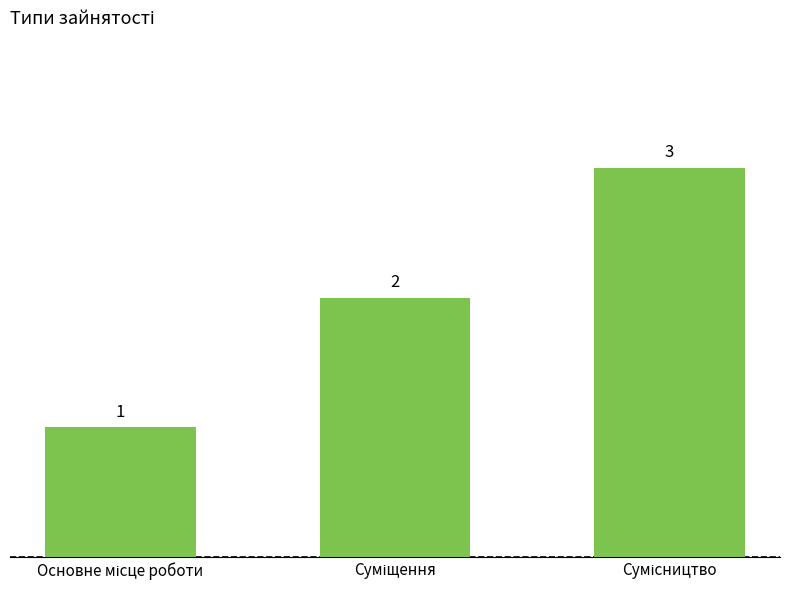

How many values are below 2?

1